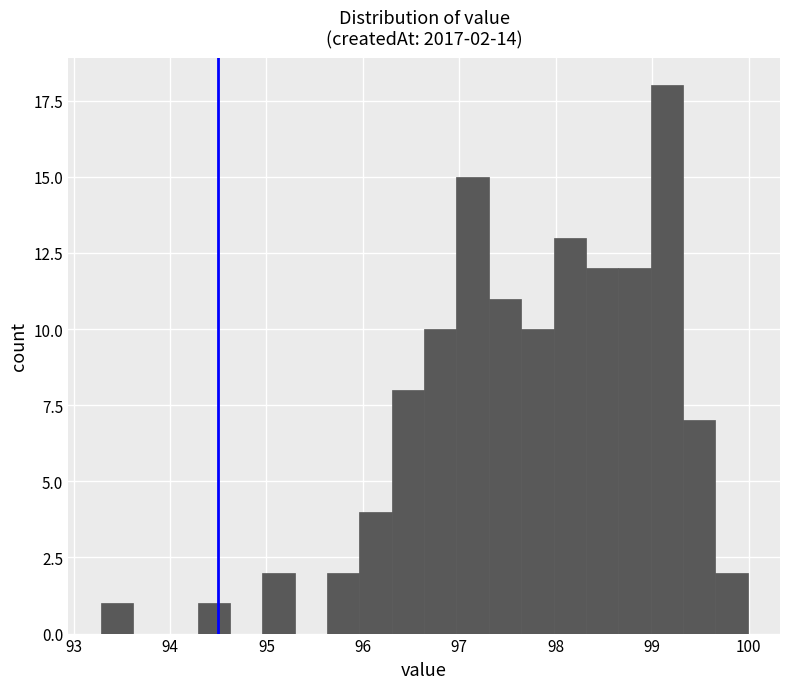

Around what value on the x-axis is the tallest bar? Give the approximate position of its centre, as read against the axis.

99.2